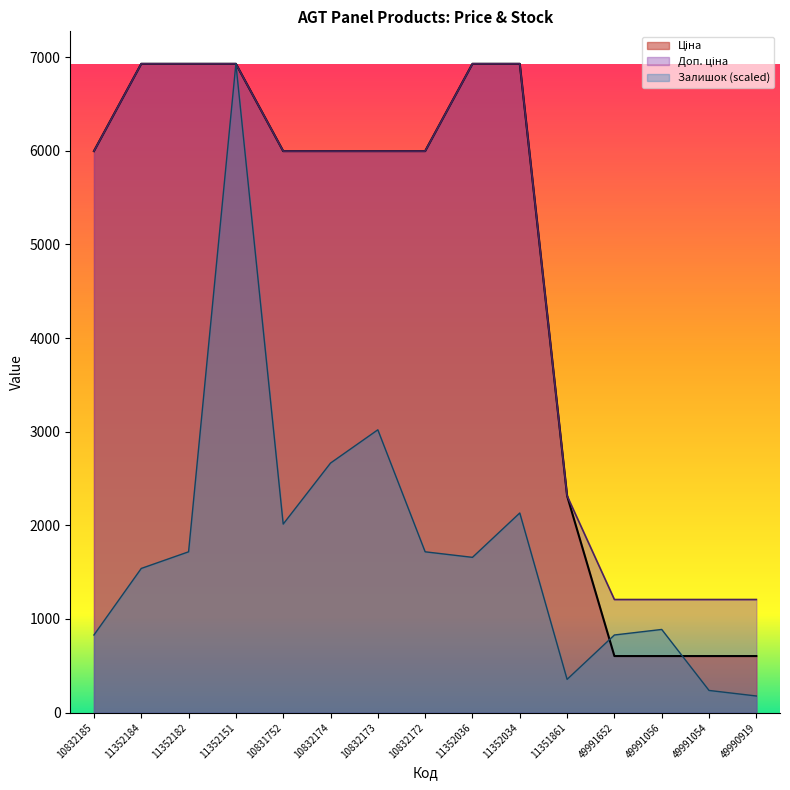

What is the difference between the maximum and minimum values in the Доп. ціна series?

5721.6